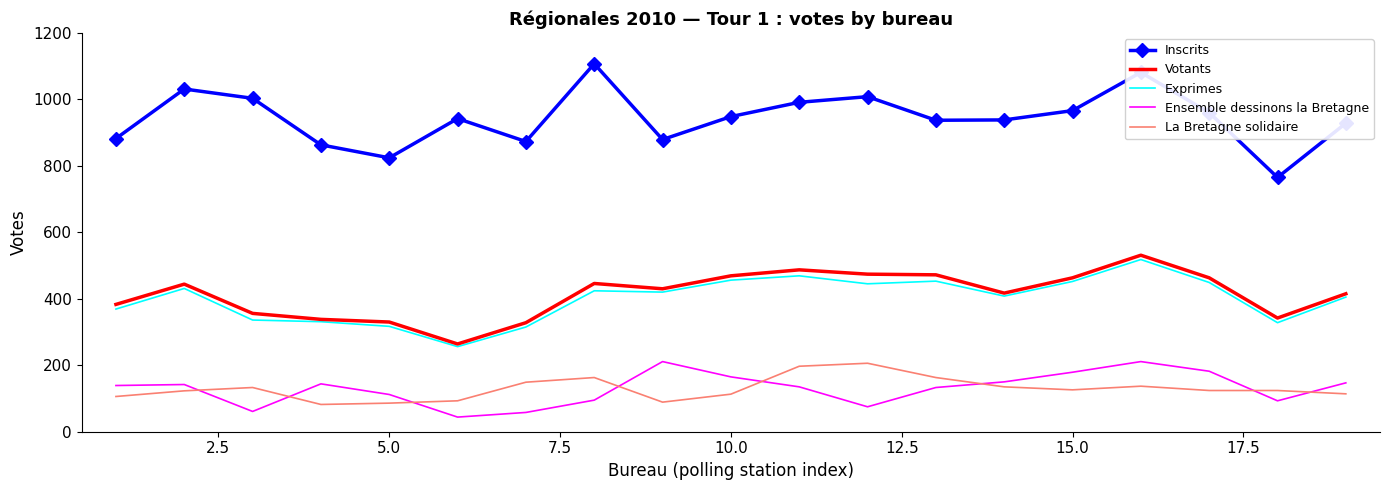

Which series has the widest spread of values?

Inscrits